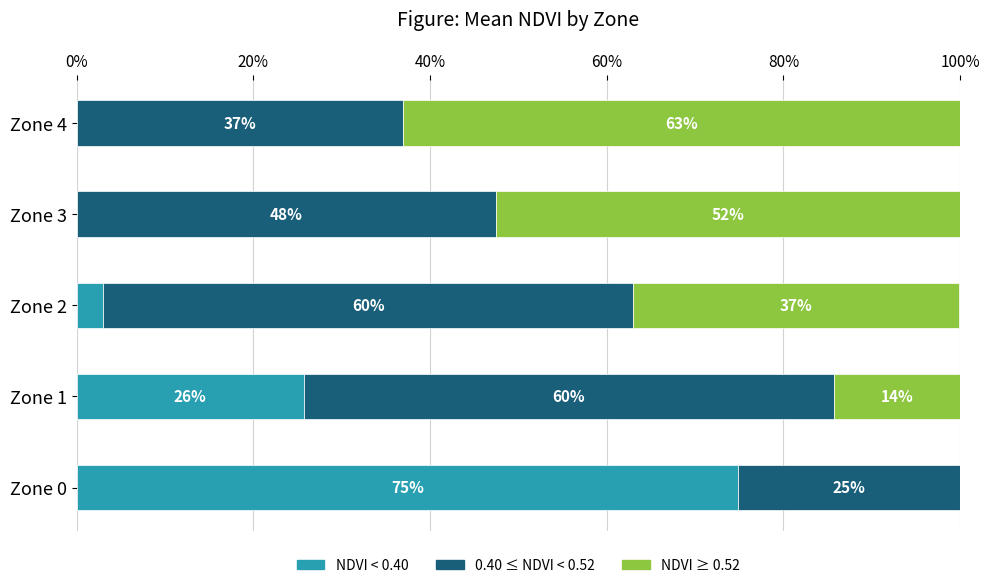

Is it true that NDVI < 0.40 equals 25.7 at Zone 1?

True